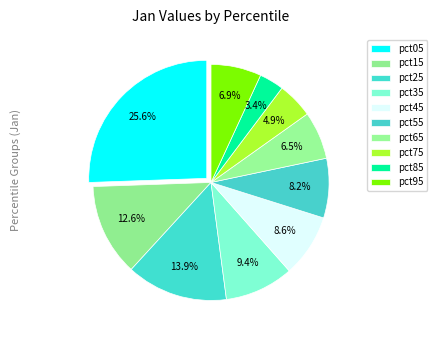

The pct35 slice represents 21% of the pie. True or false?

False